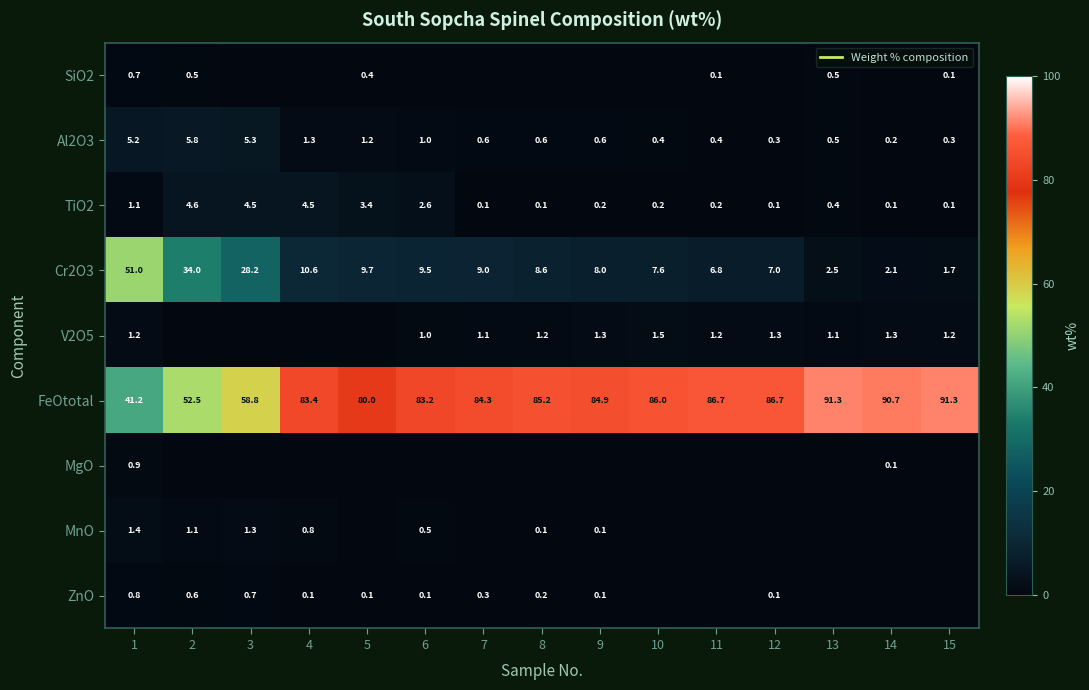

What is the sum of all TiO2 values?

22.2